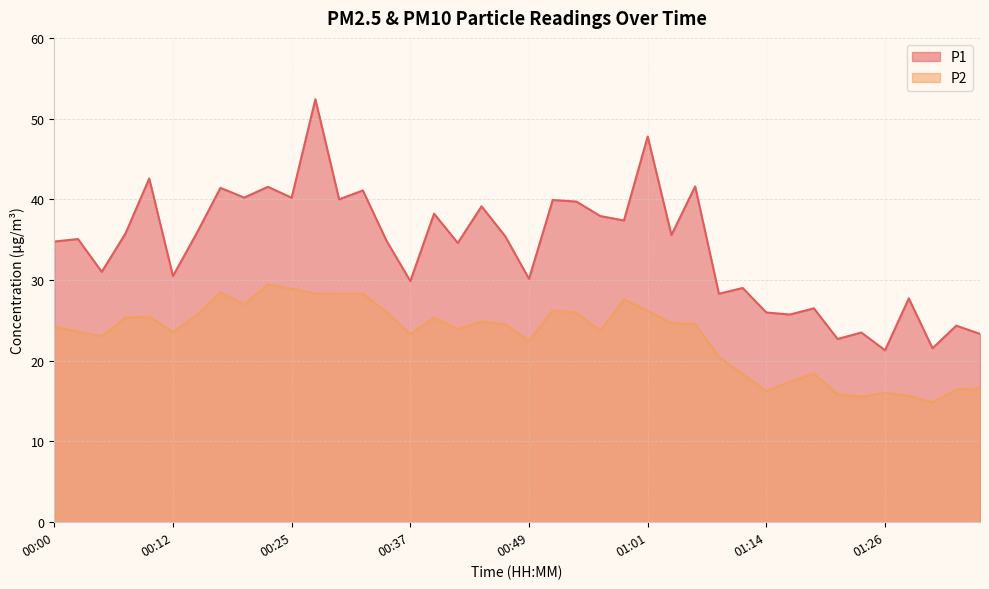

List the labels in order of P2 value, smallest first.

01:31, 01:23, 01:28, 01:21, 01:26, 01:14, 01:33, 01:36, 01:16, 01:11, 01:19, 01:09, 00:49, 00:05, 00:37, 00:12, 00:02, 00:56, 00:42, 00:00, 00:47, 01:06, 01:04, 00:44, 00:07, 00:39, 00:10, 00:15, 00:54, 00:34, 01:01, 00:52, 00:20, 00:59, 00:30, 00:32, 00:27, 00:17, 00:25, 00:22